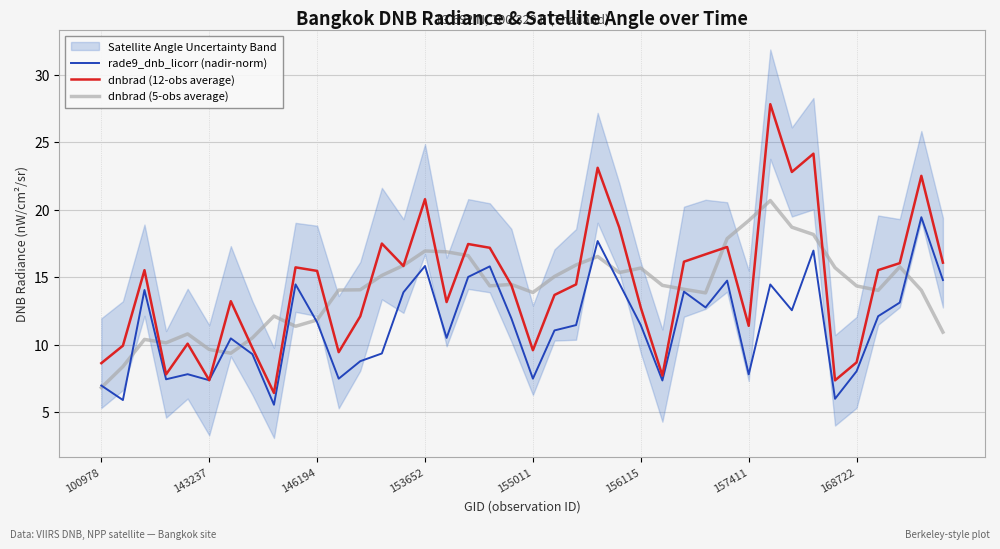

At which category does the chart reach its peak across all series?

31